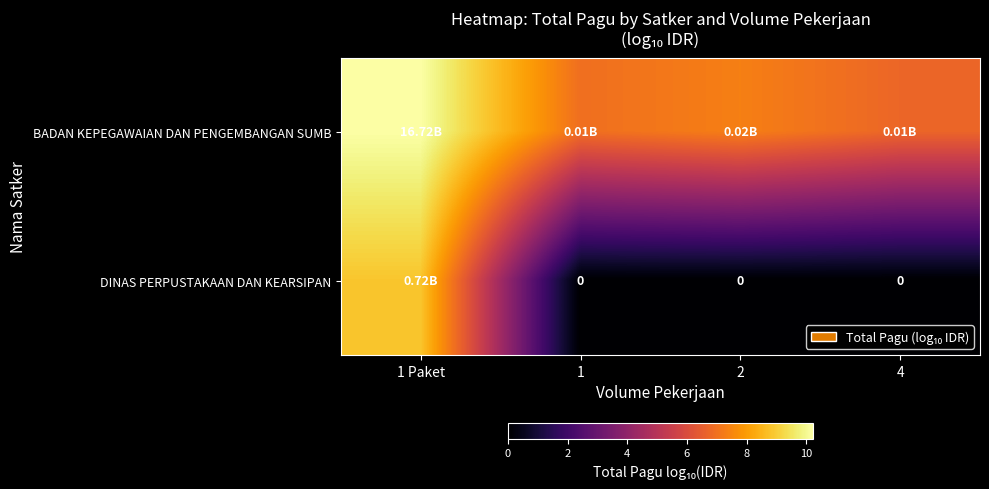

What is the difference between the BADAN KEPEGAWAIAN DAN PENGEMBANGAN SUMB values at 1 and 2?

0.4